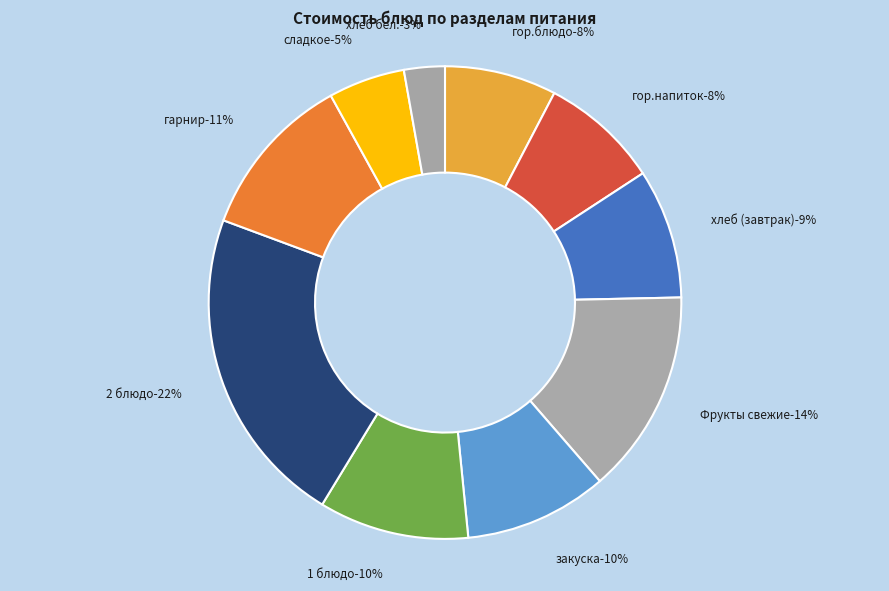

Combined, what portion of the pie is гор.напиток and хлеб (завтрак)?

17.0%